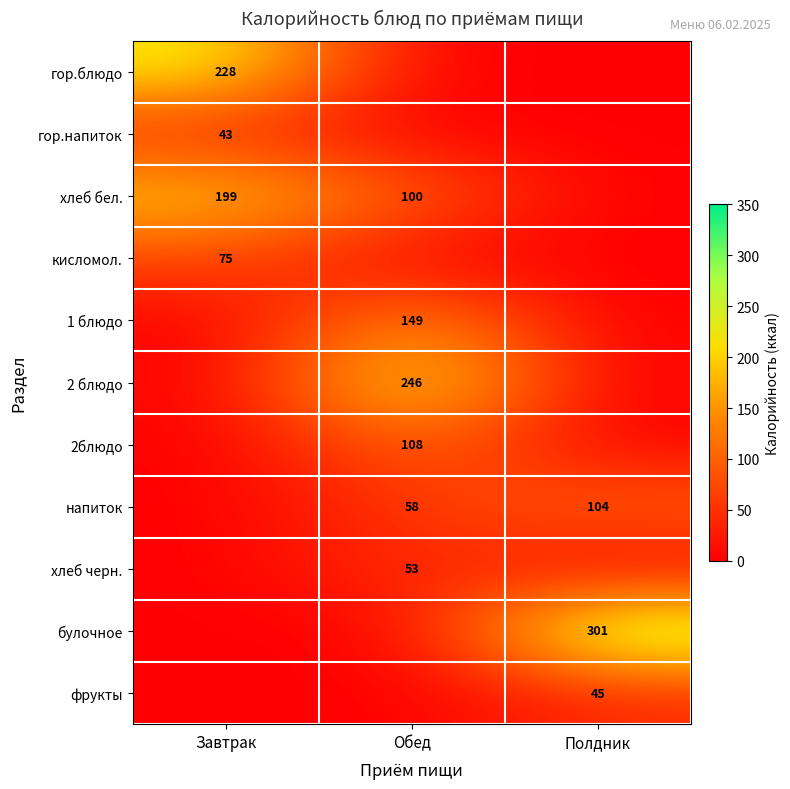

The value of 2блюдо at Обед is 108. True or false?

True